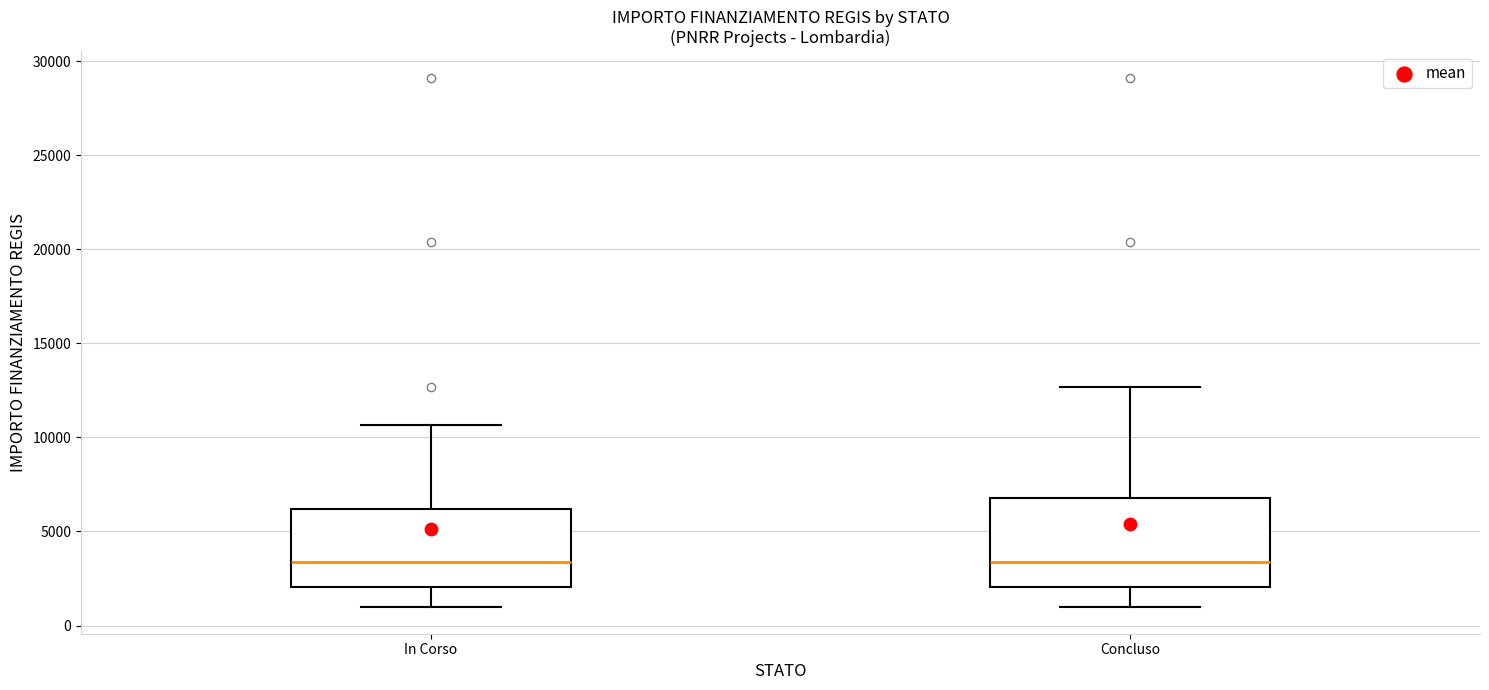

Where does the lower whisker of the box for Concluso end on the y-axis? The values are not printed on the chart, so give them approximately, as read against the axis.

1000